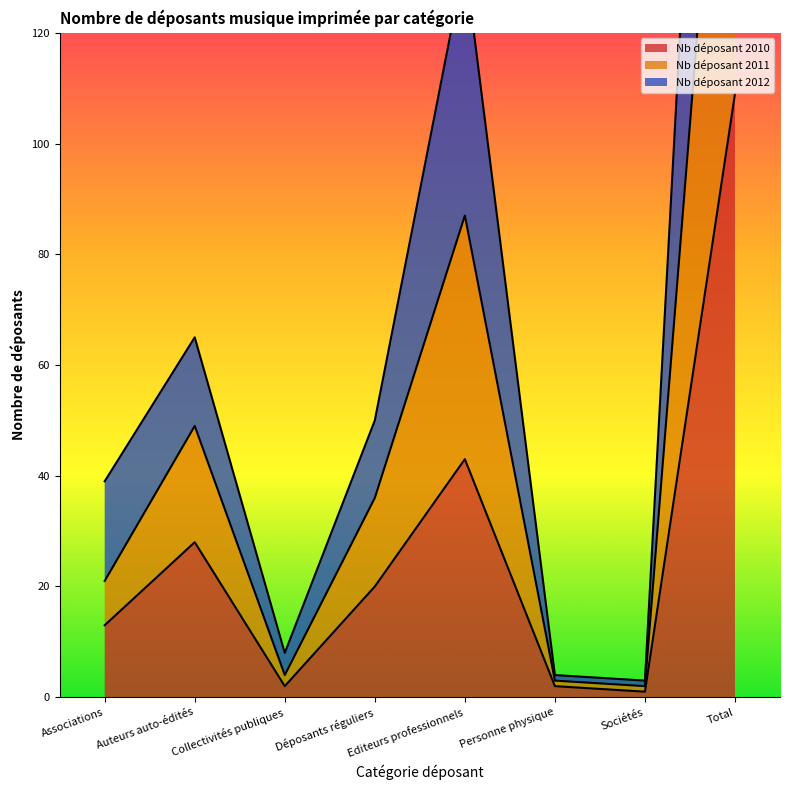

What are all the series names shown in the legend?

Nb déposant 2010, Nb déposant 2011, Nb déposant 2012